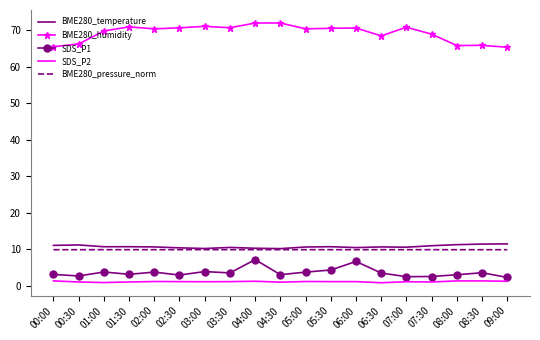

True or false: BME280_pressure_norm and BME280_humidity intersect in this chart.

False